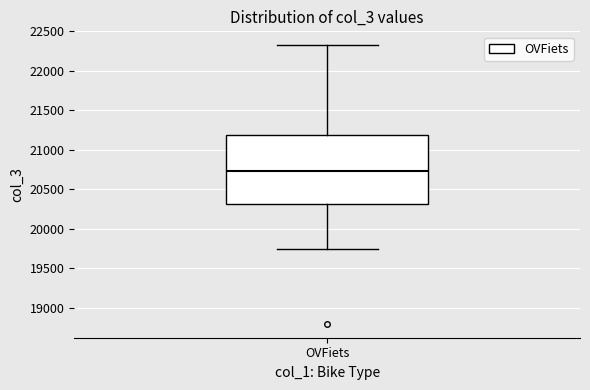

Read this box plot against the y-axis: the position of the median line, the range covered by the box, and the ends of both whiskers. The values are not printed on the chart, so give them approximately, as read against the axis.

median 20750, box 20300 to 21200, whiskers 19750 to 22300